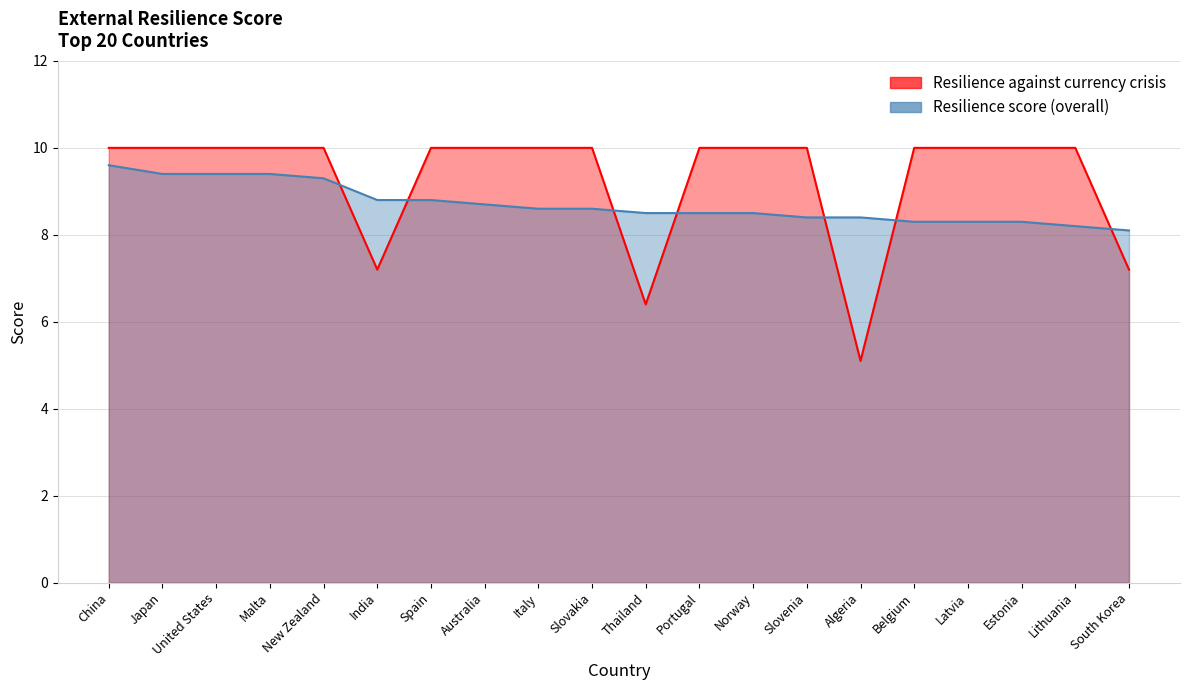

Which has a higher value, Portugal or Latvia?

Portugal